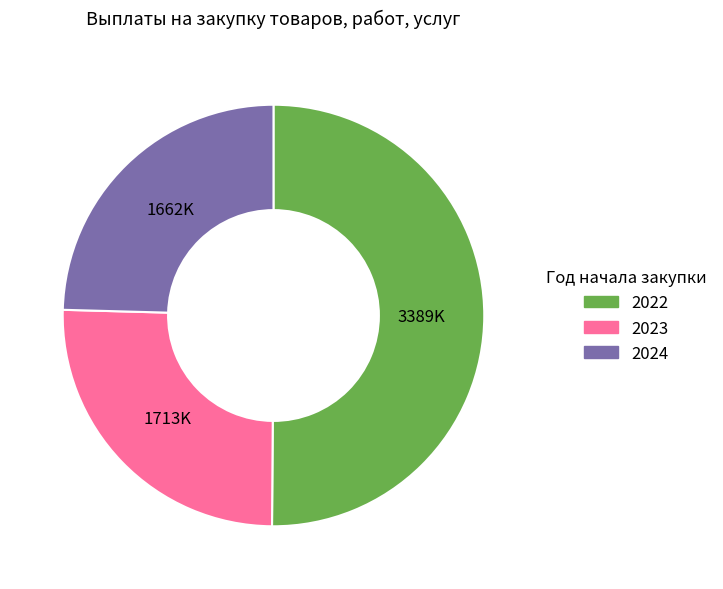

Which category has the smallest portion of the pie?

2024